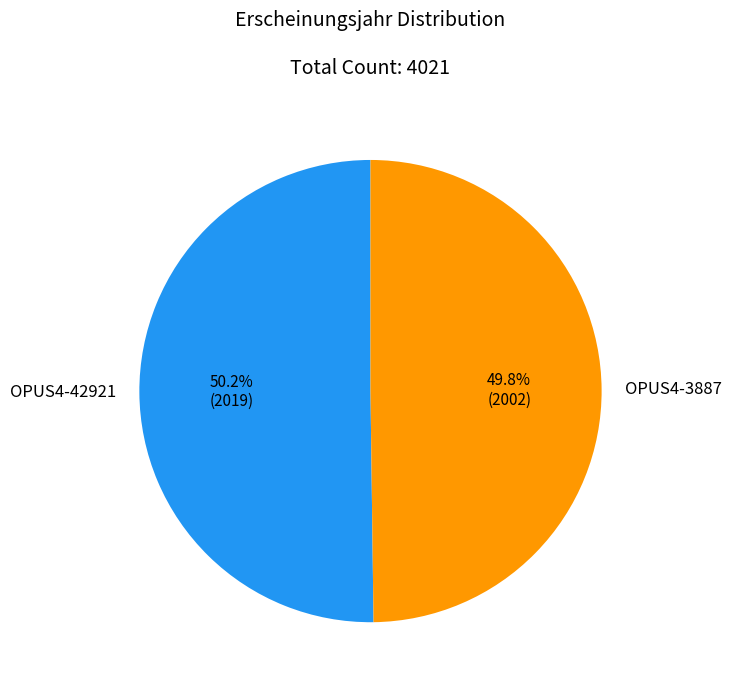

What is the ratio of the value at OPUS4-42921 to the value at OPUS4-3887?

1.0